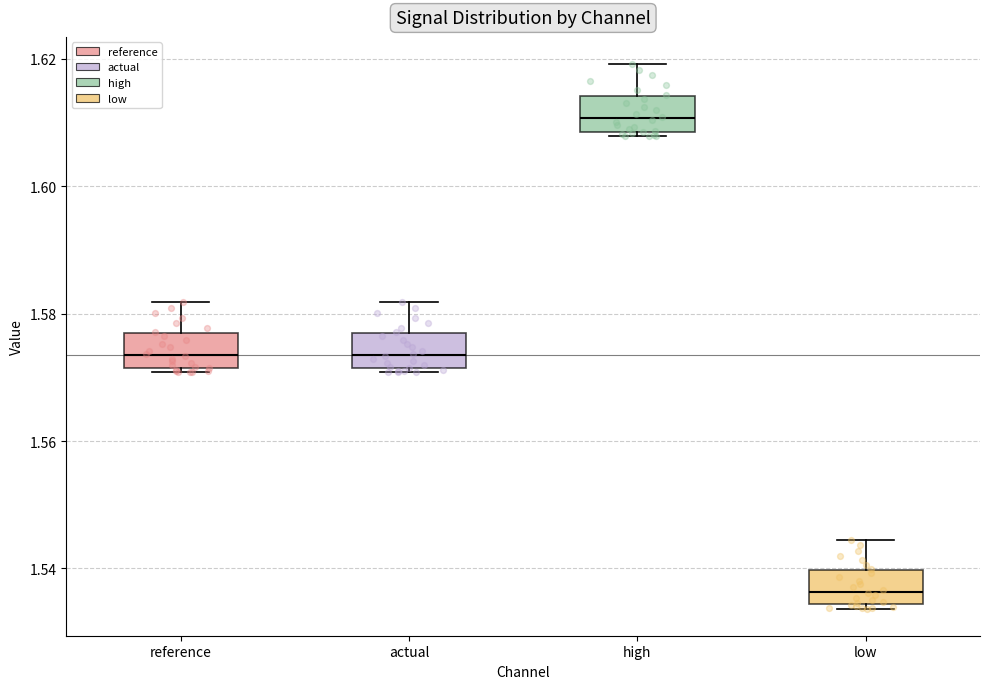

Reading left to right, transcribe this box plot: for each box, give where its median line is, the range the box spans, and where its two whiskers end, as read against the y-axis. The values are not printed on the chart, so give them approximately, as read against the axis.

reference: median 1.574, box 1.572 to 1.576, whiskers 1.570 to 1.582
actual: median 1.574, box 1.572 to 1.576, whiskers 1.570 to 1.582
high: median 1.610, box 1.608 to 1.614, whiskers 1.608 (just below the box's lower edge) to 1.620
low: median 1.536, box 1.534 to 1.540, whiskers 1.534 (just below the box's lower edge) to 1.544